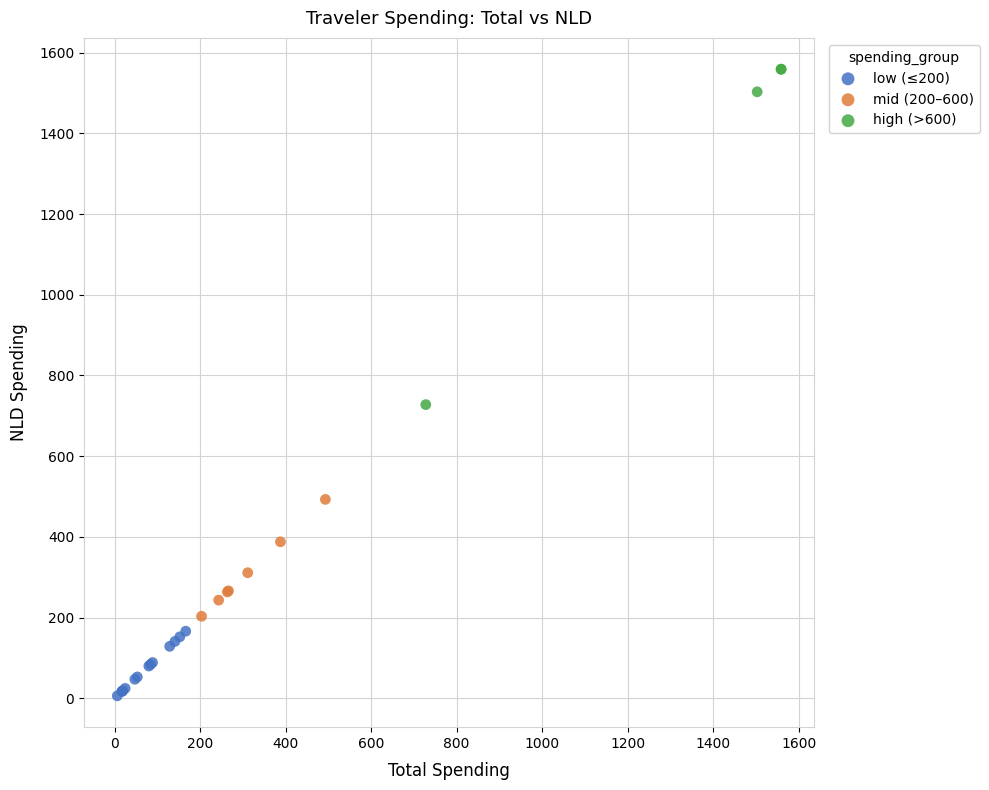

Which series has the widest spread of Y values?

high (>600)